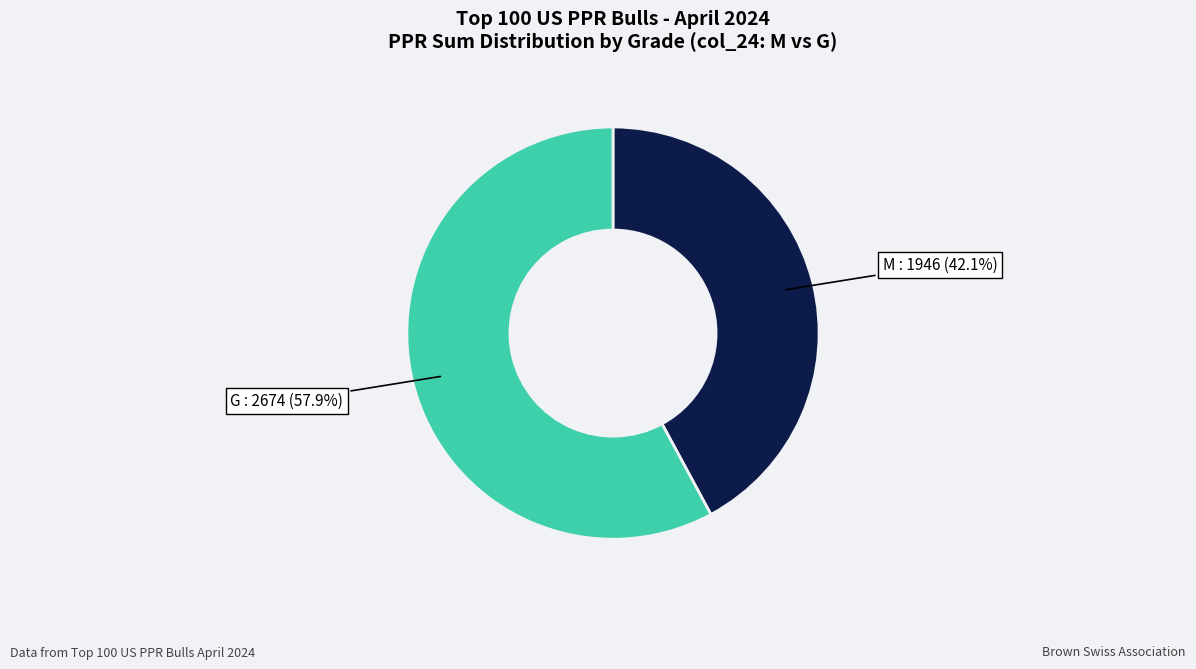

How many segments does this pie chart have?

2